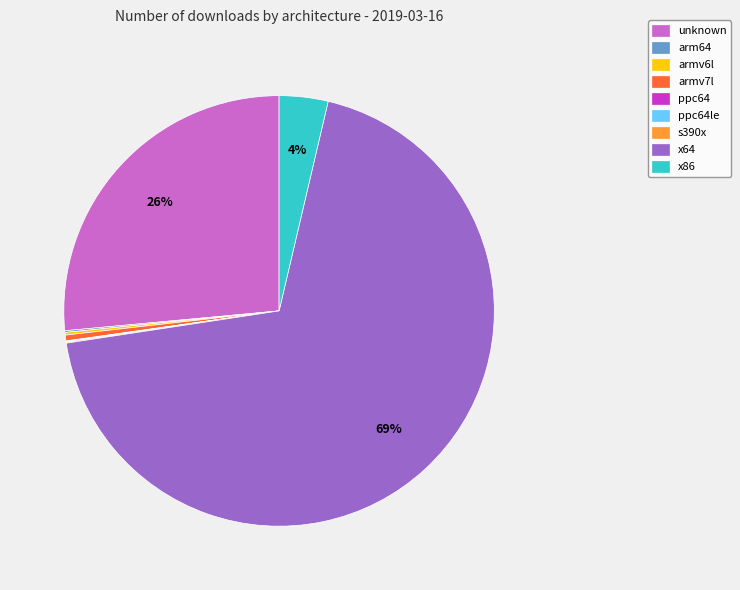

To the nearest percent, what is the average slice percentage?

11%